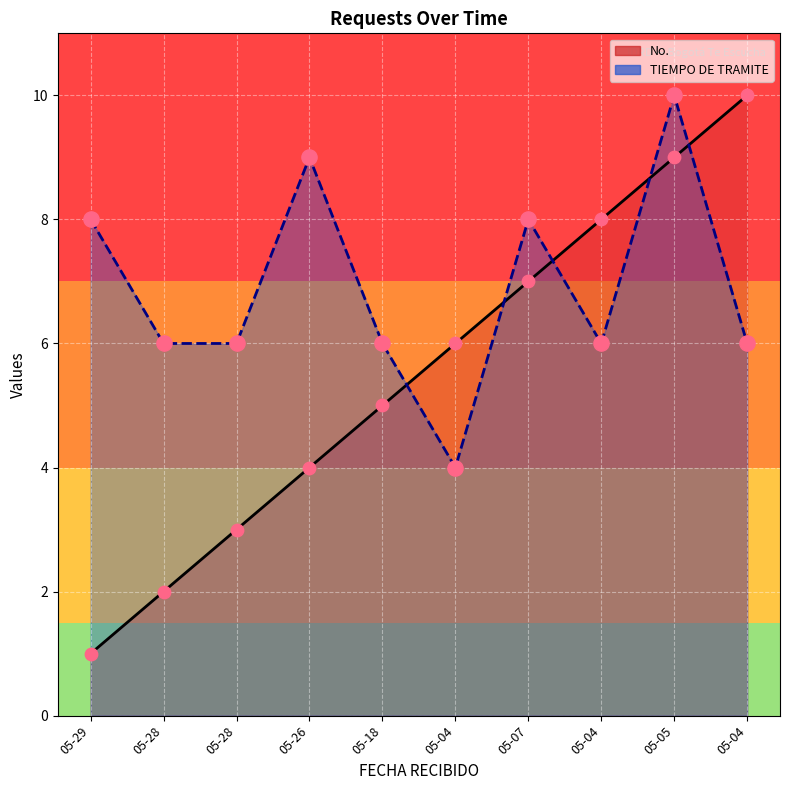

What is the total value across all series at 05-05?

19